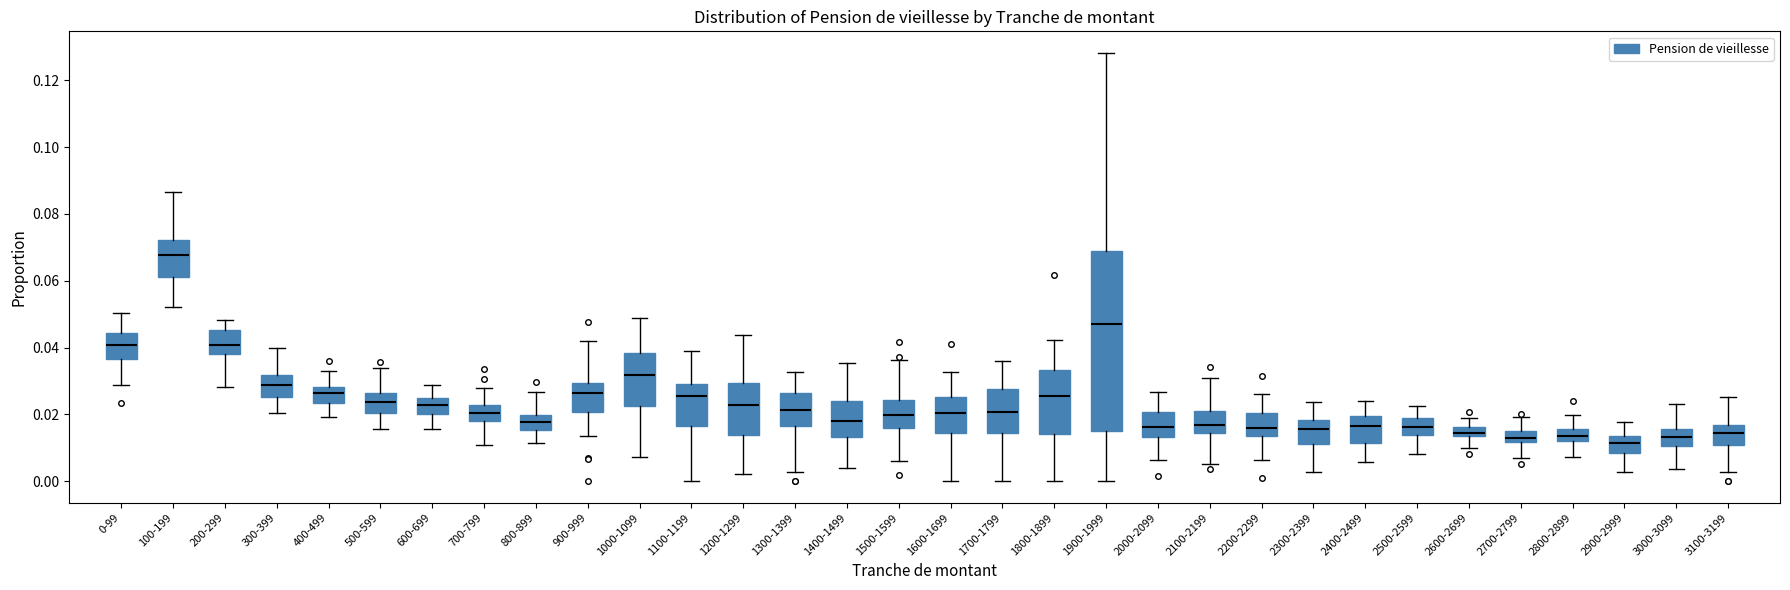

Which box is the tallest, from its lower edge to its upper edge?

1900-1999